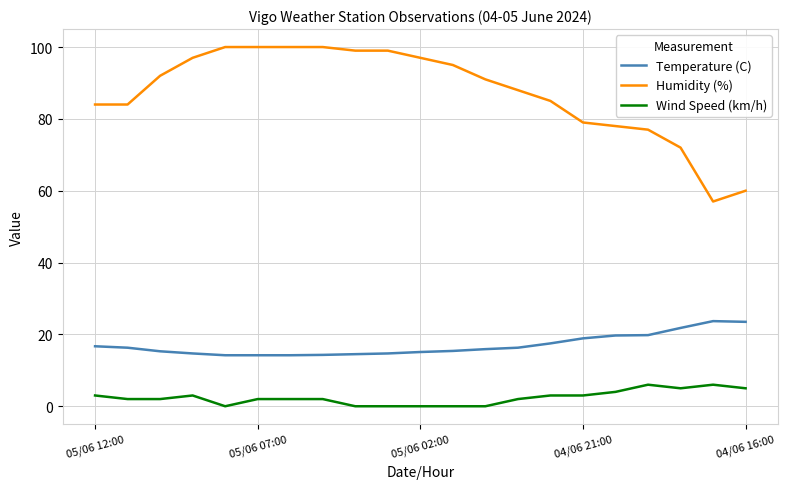

True or false: Humidity (%) and Temperature (C) intersect in this chart.

False